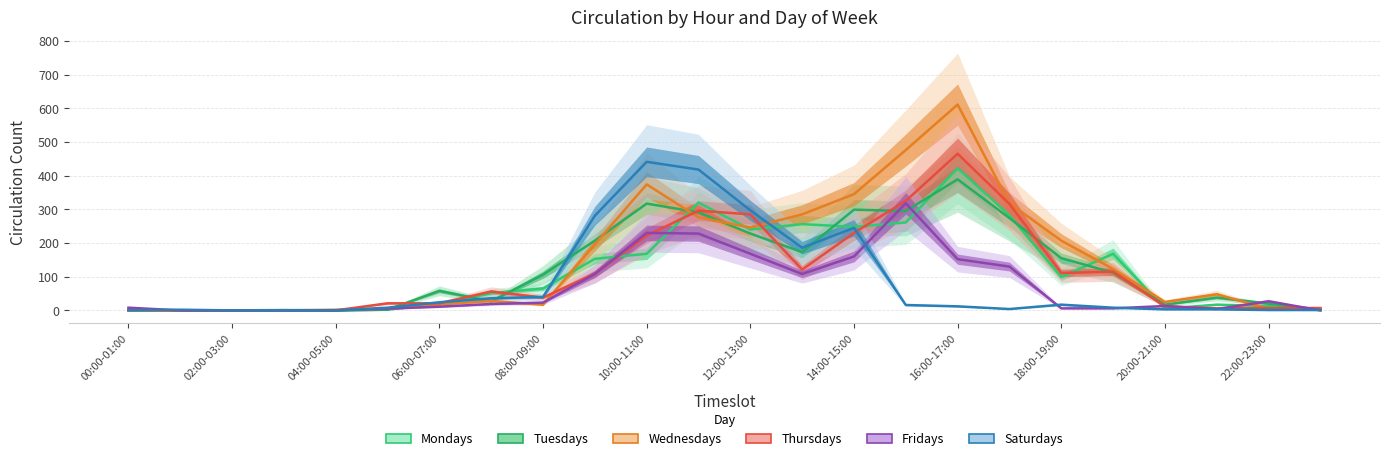

At how many categories does at least one series exceed 195?

10